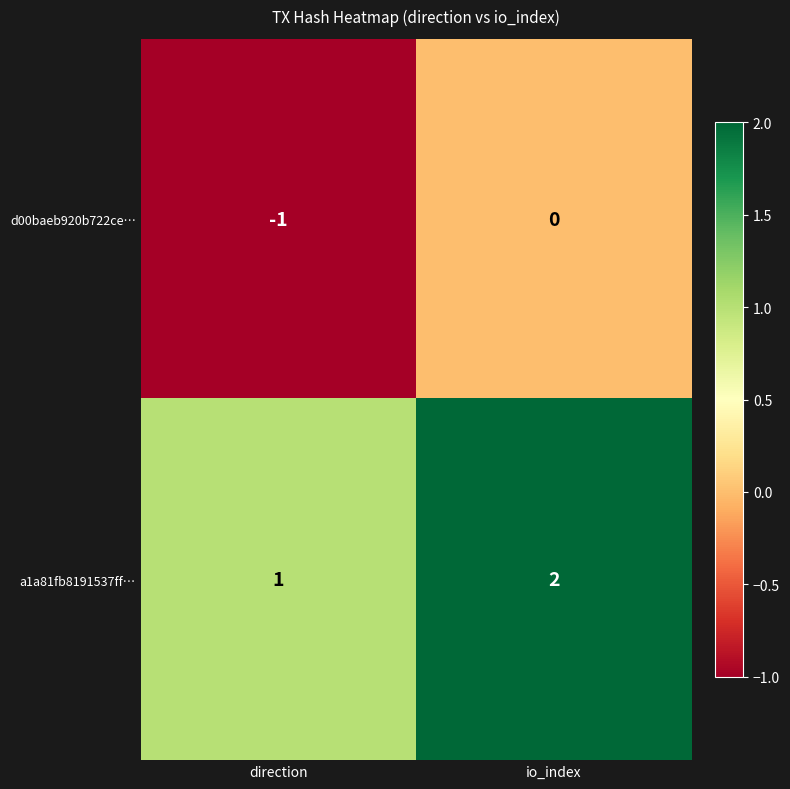

Reading right to left, transcribe all the data shown in this chart.

d00baeb920b722ce…: 0	-1
a1a81fb8191537ff…: 2	1